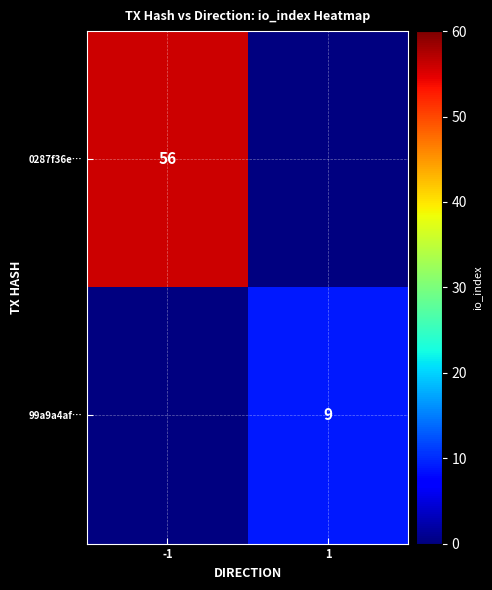

True or false: 99a9a4af… has a value of 16 at 1.

False